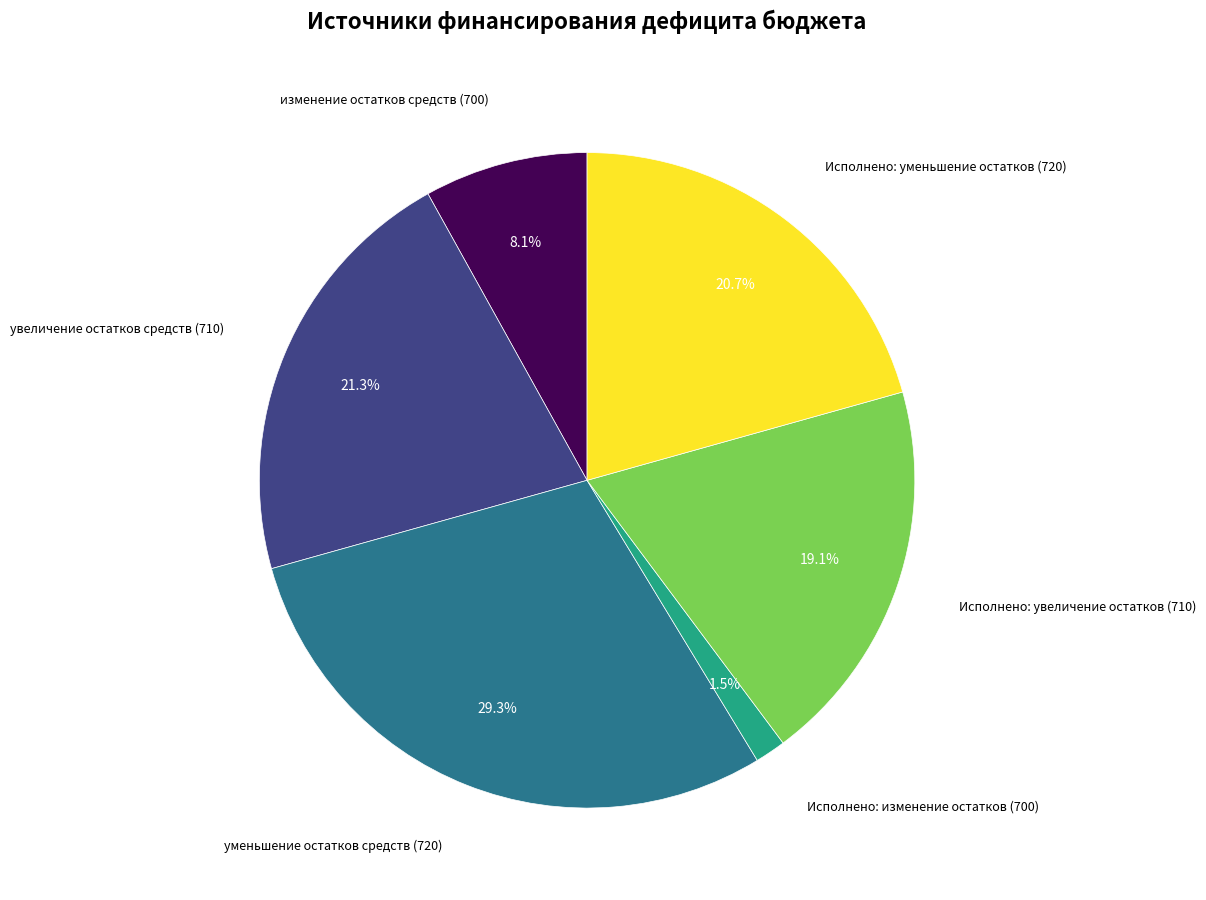

Does any single category account for the majority?

No